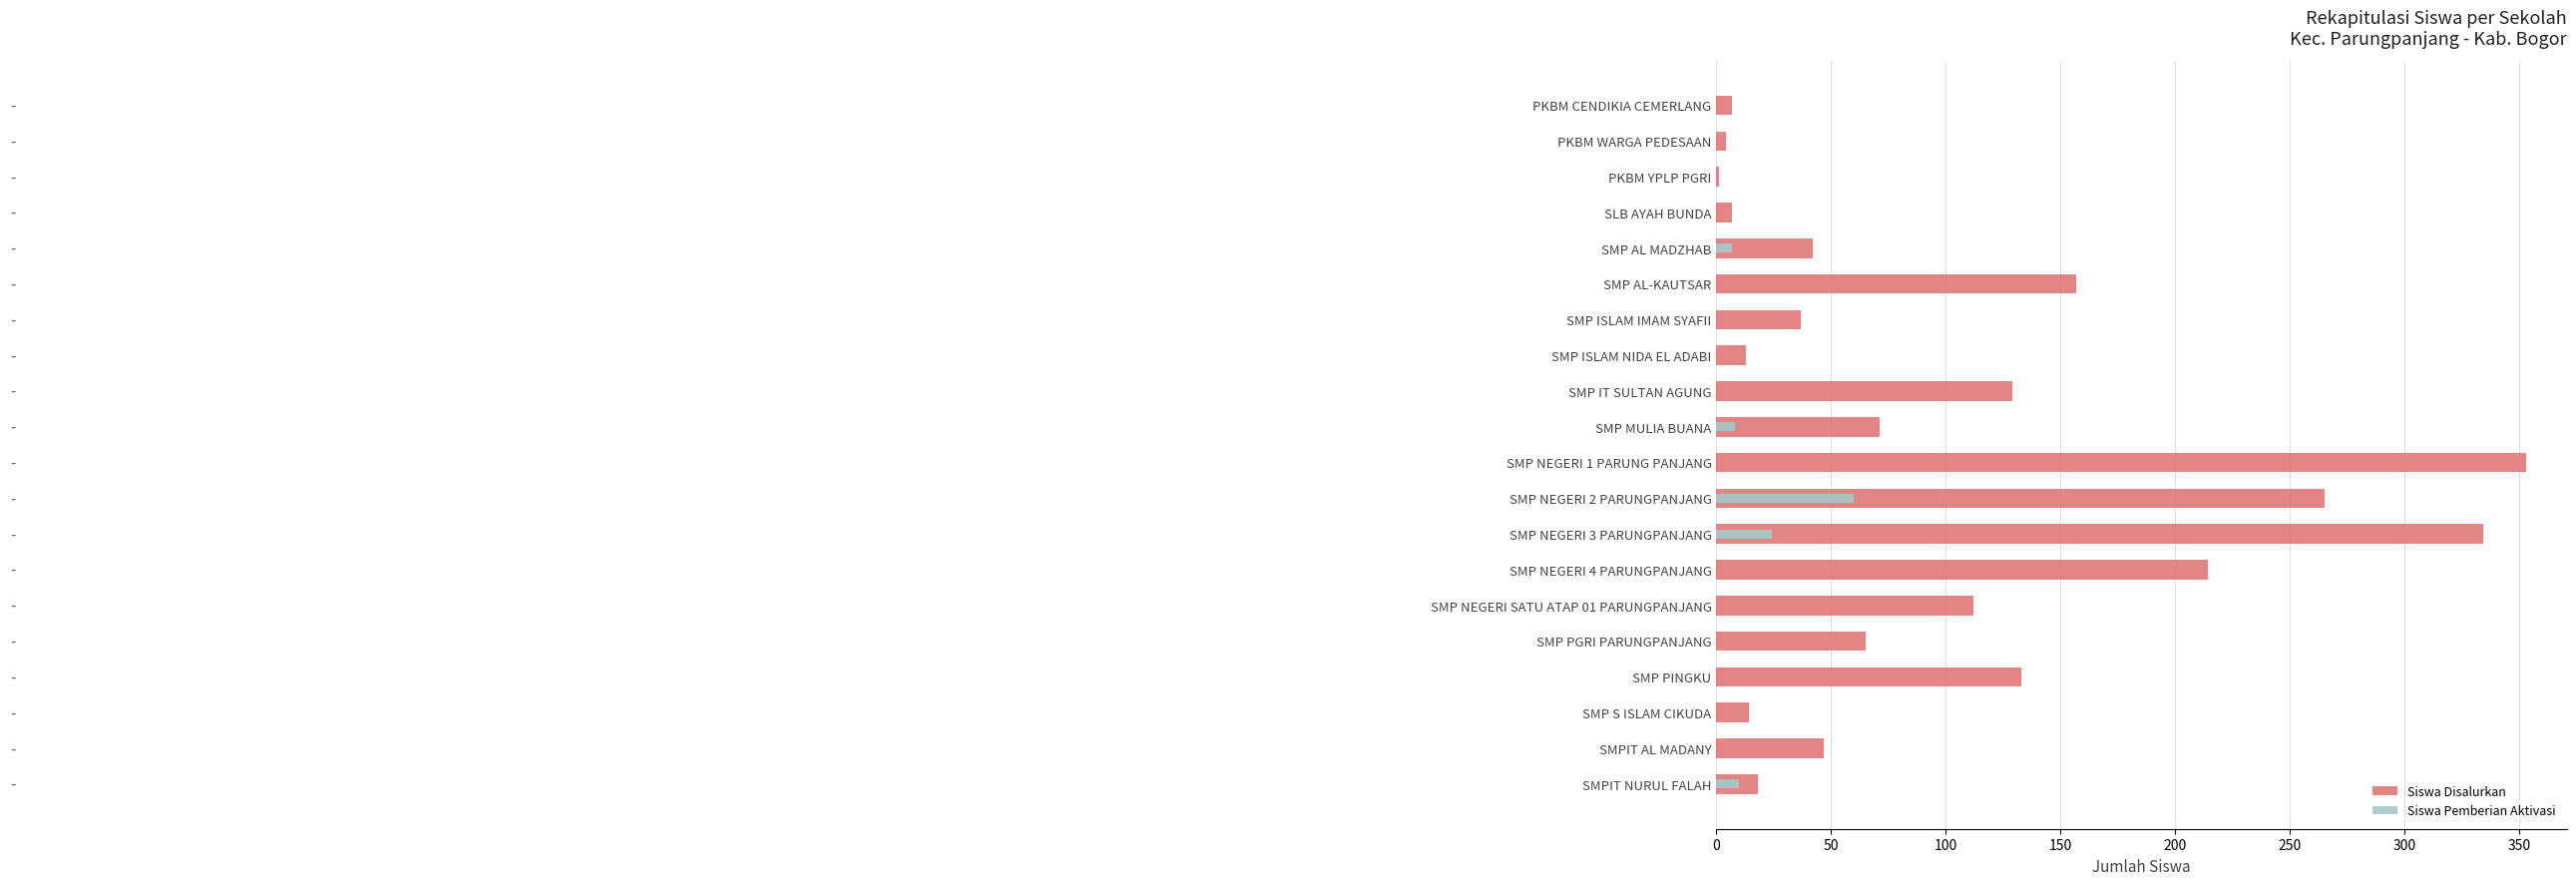

What is the greatest value displayed?

353